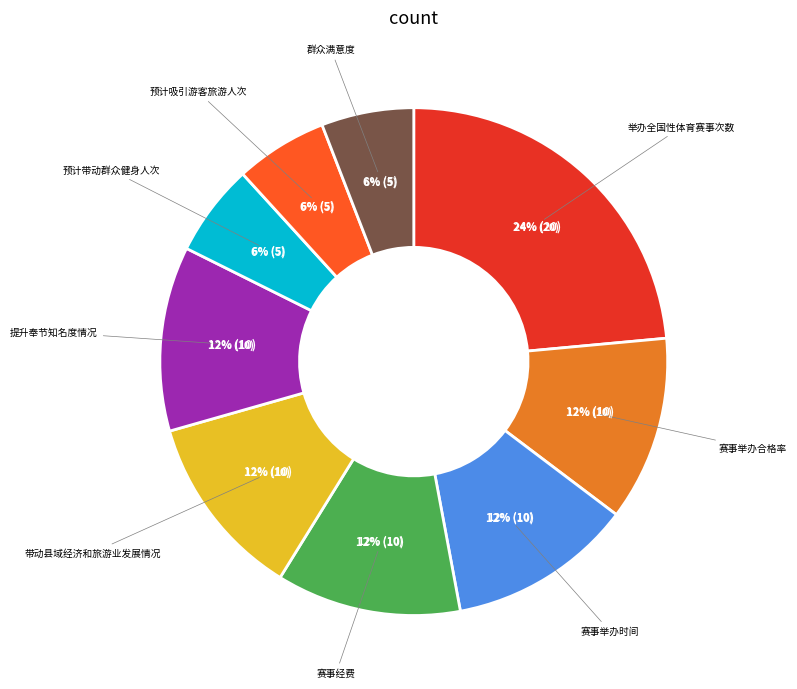

What is the change in value from 举办全国性体育赛事次数 to 预计吸引游客旅游人次?

-15